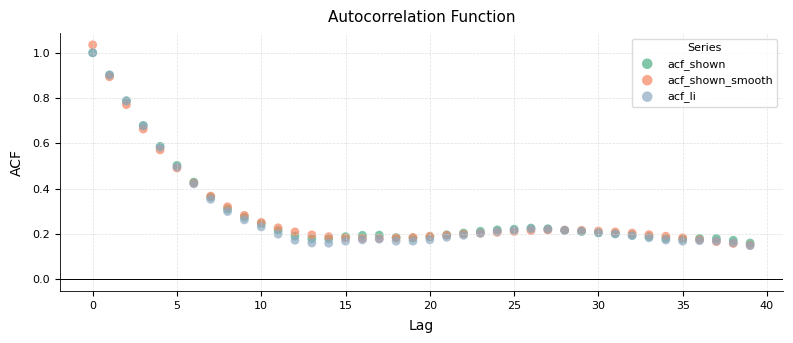

Which series contains the highest Y value?

acf_shown_smooth